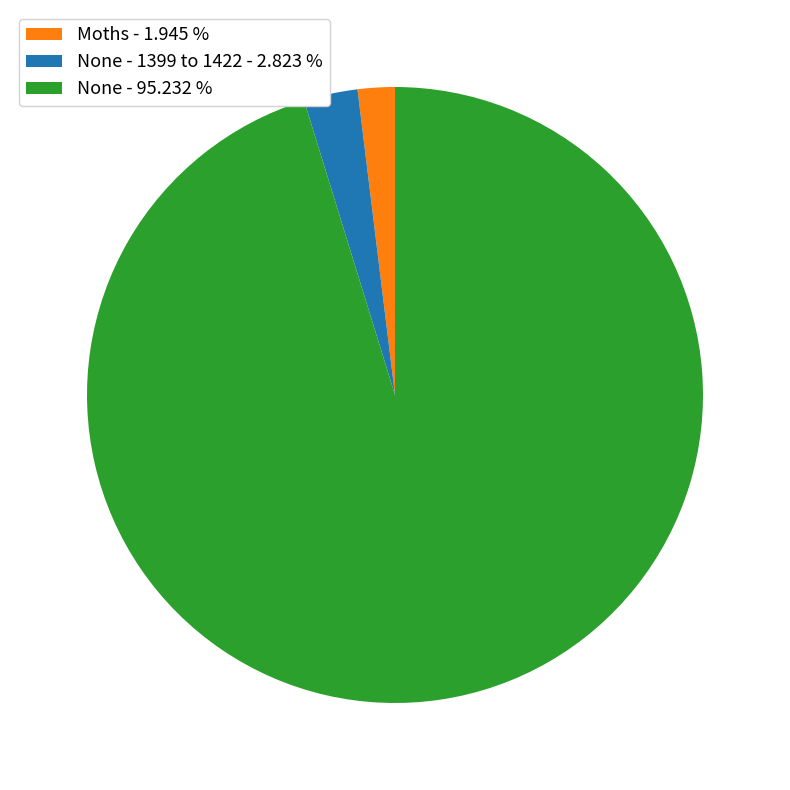

Between Moths - 1.945 % and None - 1399 to 1422 - 2.823 %, which is larger?

None - 1399 to 1422 - 2.823 %